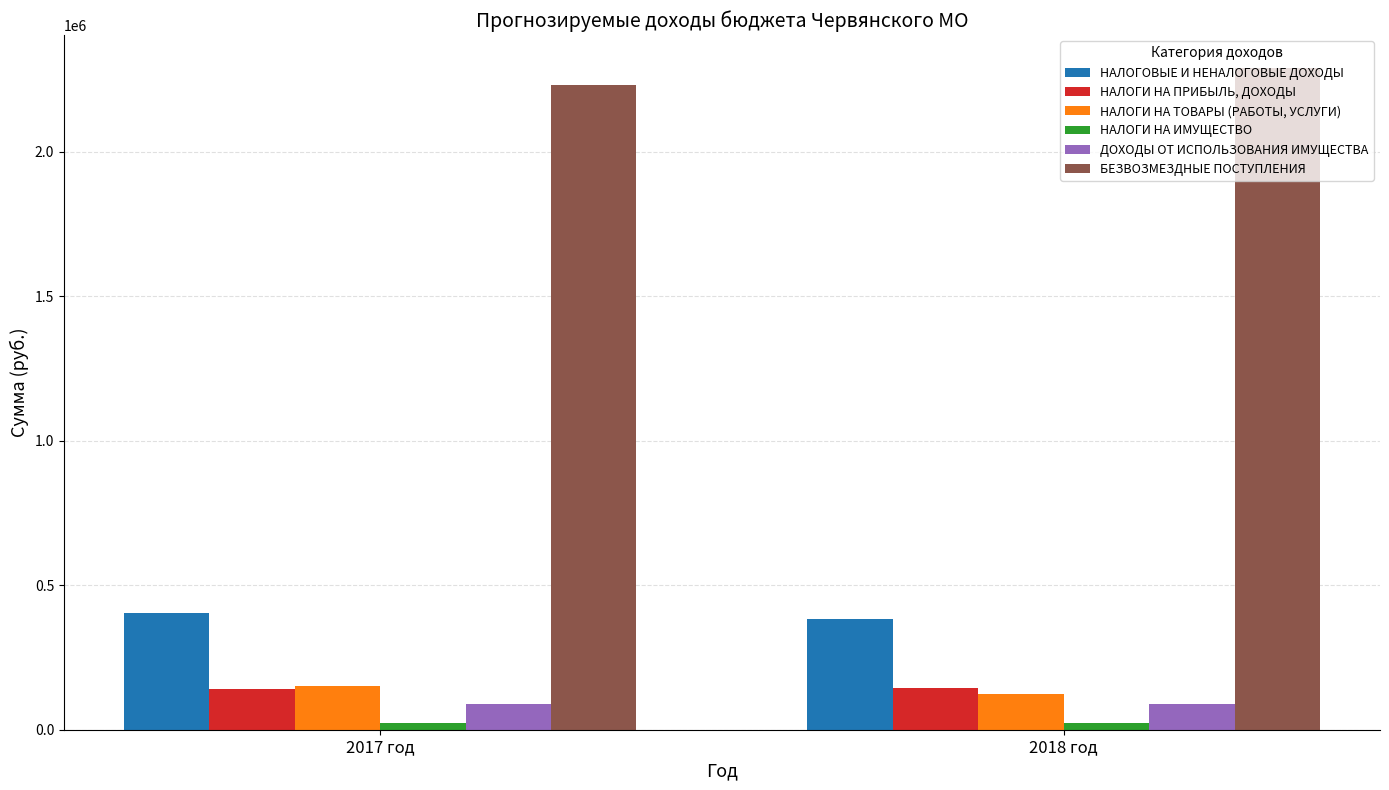

Which series has the largest total across all categories?

БЕЗВОЗМЕЗДНЫЕ ПОСТУПЛЕНИЯ